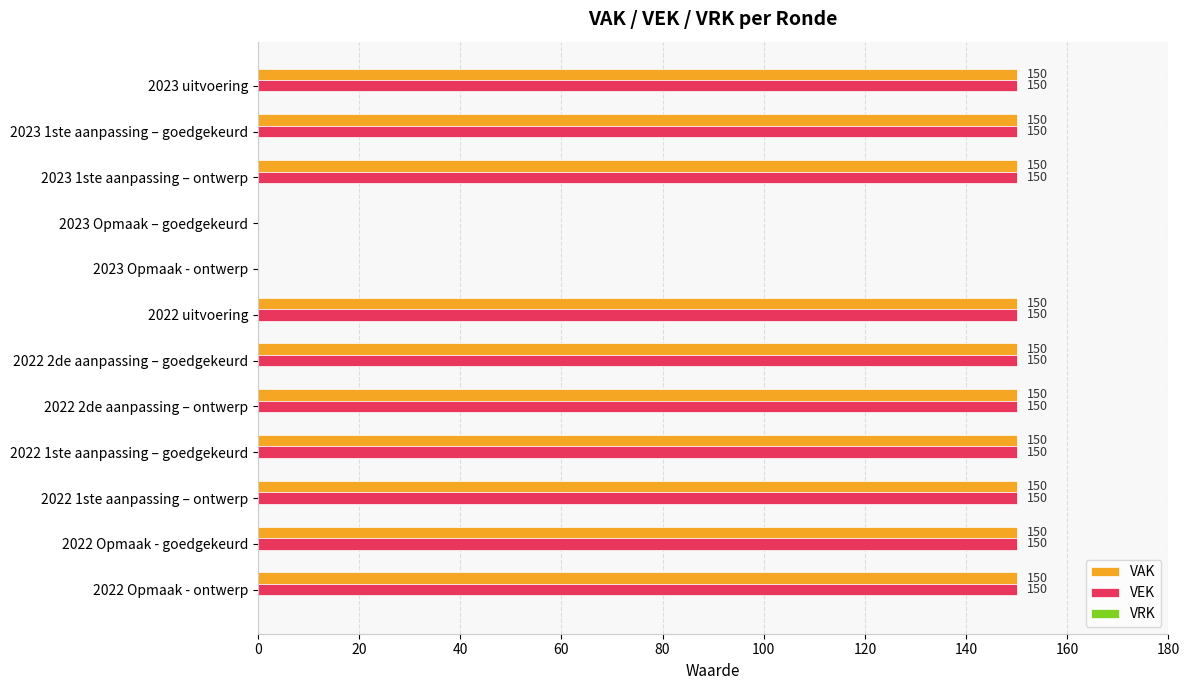

What value does the VAK series have at 2022 Opmaak - ontwerp, to the nearest 10?

150